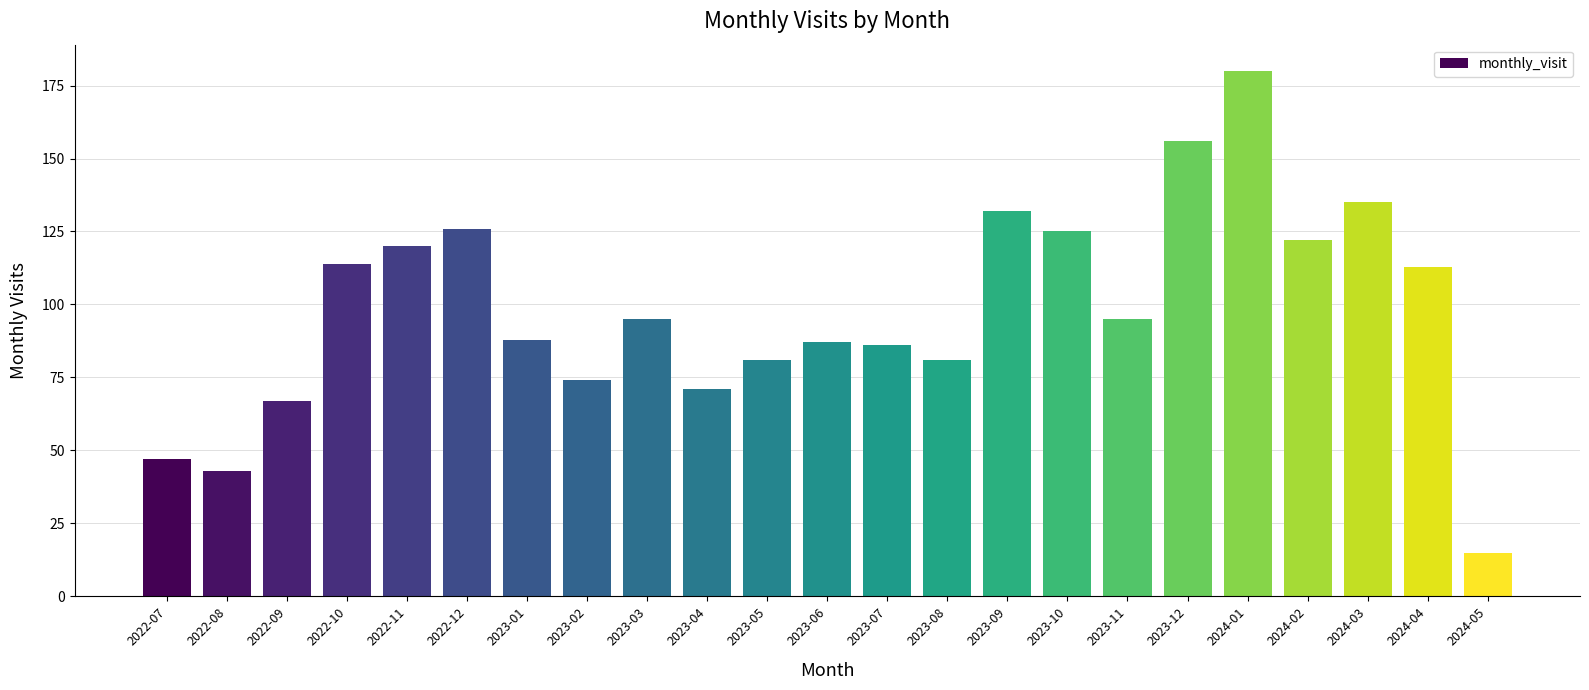

What is the label of the 22nd bar from the right?

2022-08